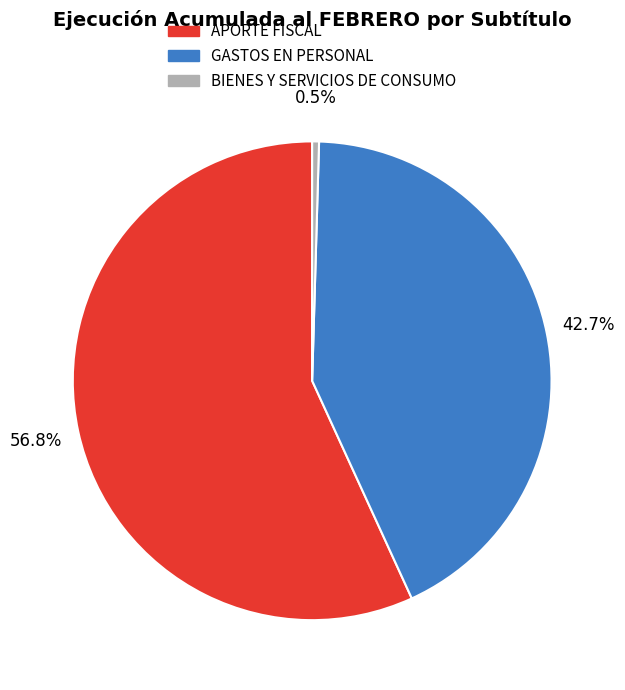

Does BIENES Y SERVICIOS DE CONSUMO represent more than half of the total?

No